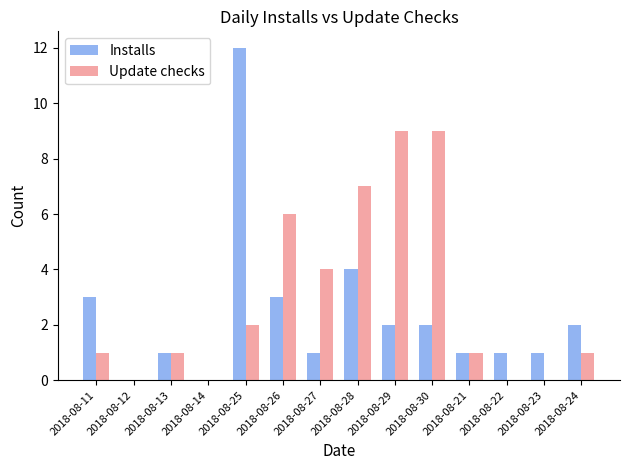

Are the bars horizontal?

No